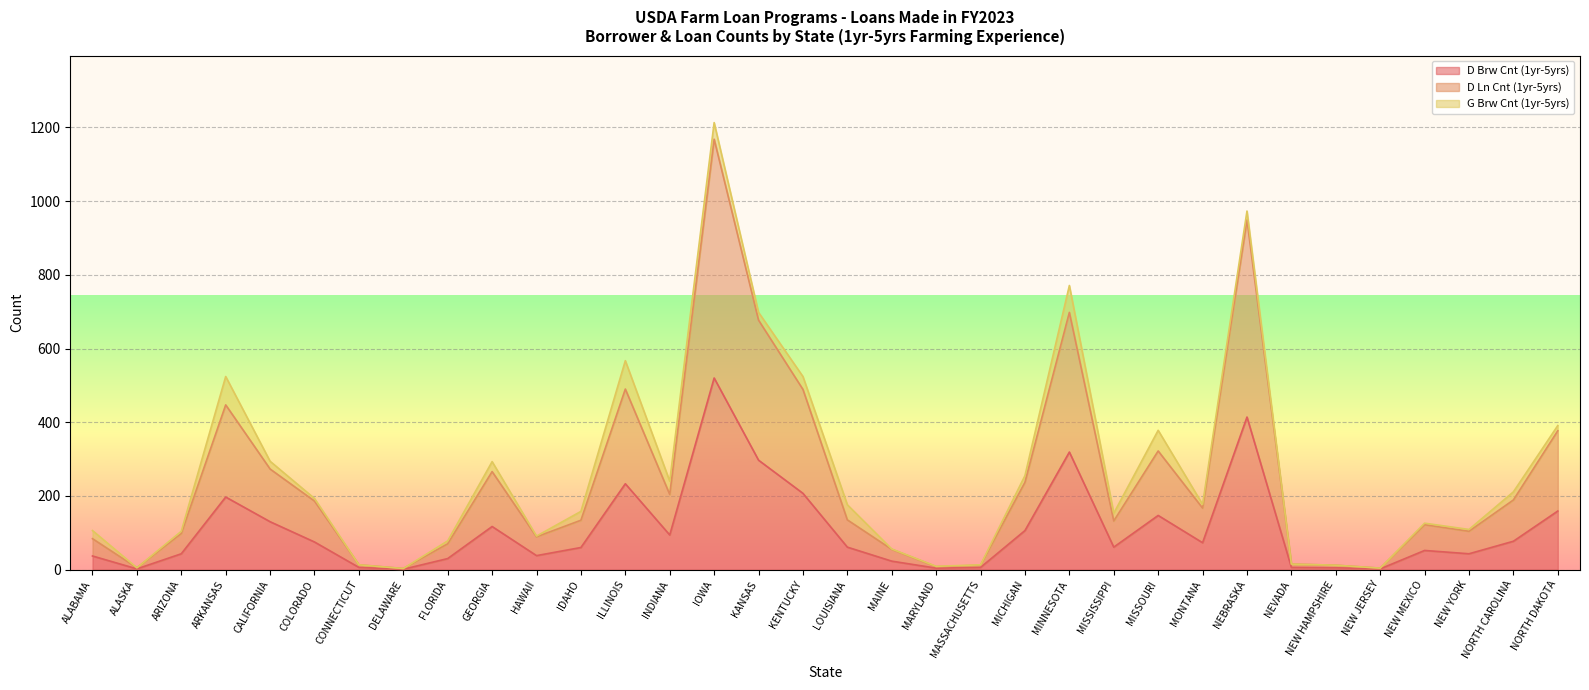

Where is D Ln Cnt (1yr-5yrs) nearest to the value 585?

KANSAS